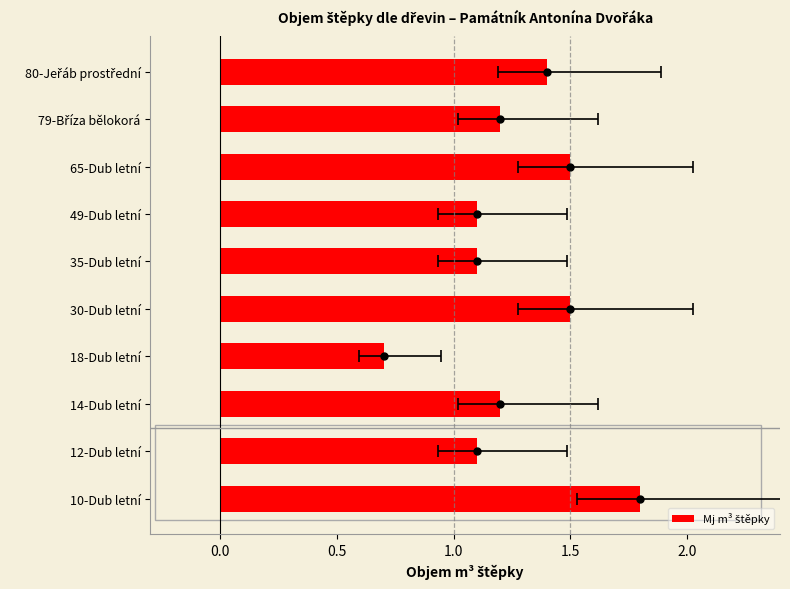

Reading right to left, transcribe all the data shown in this chart.

1.4	1.2	1.5	1.1	1.1	1.5	0.7	1.2	1.1	1.8